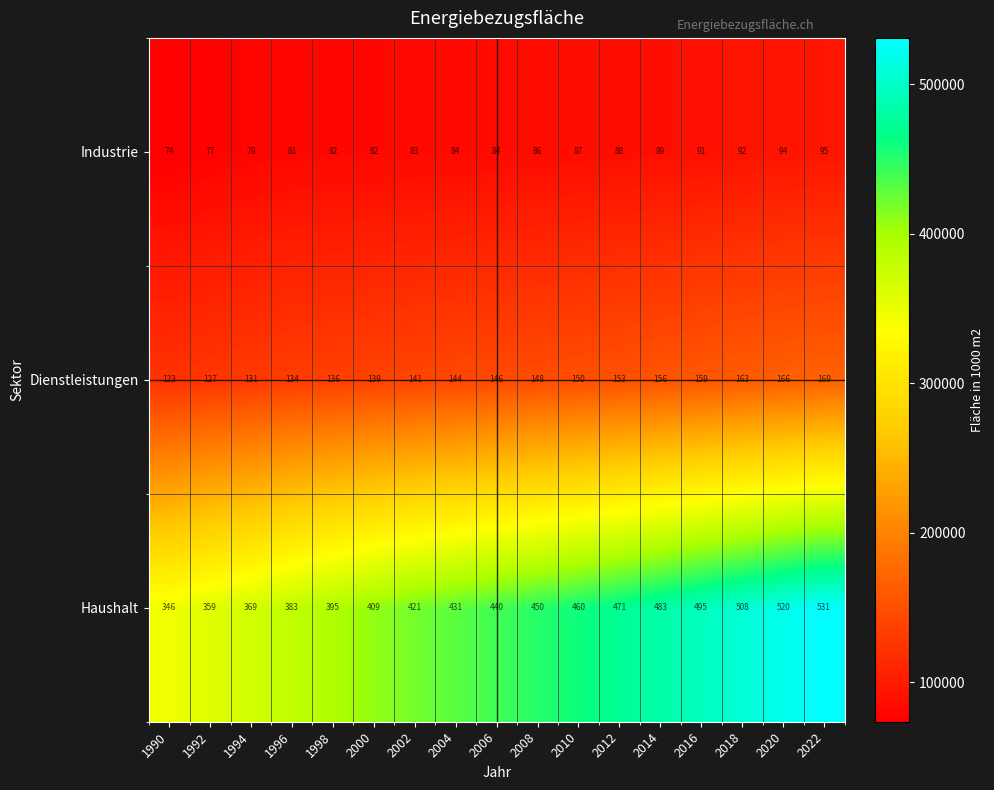

Rank the series at 2008 from highest to lowest value.

Haushalt, Dienstleistungen, Industrie